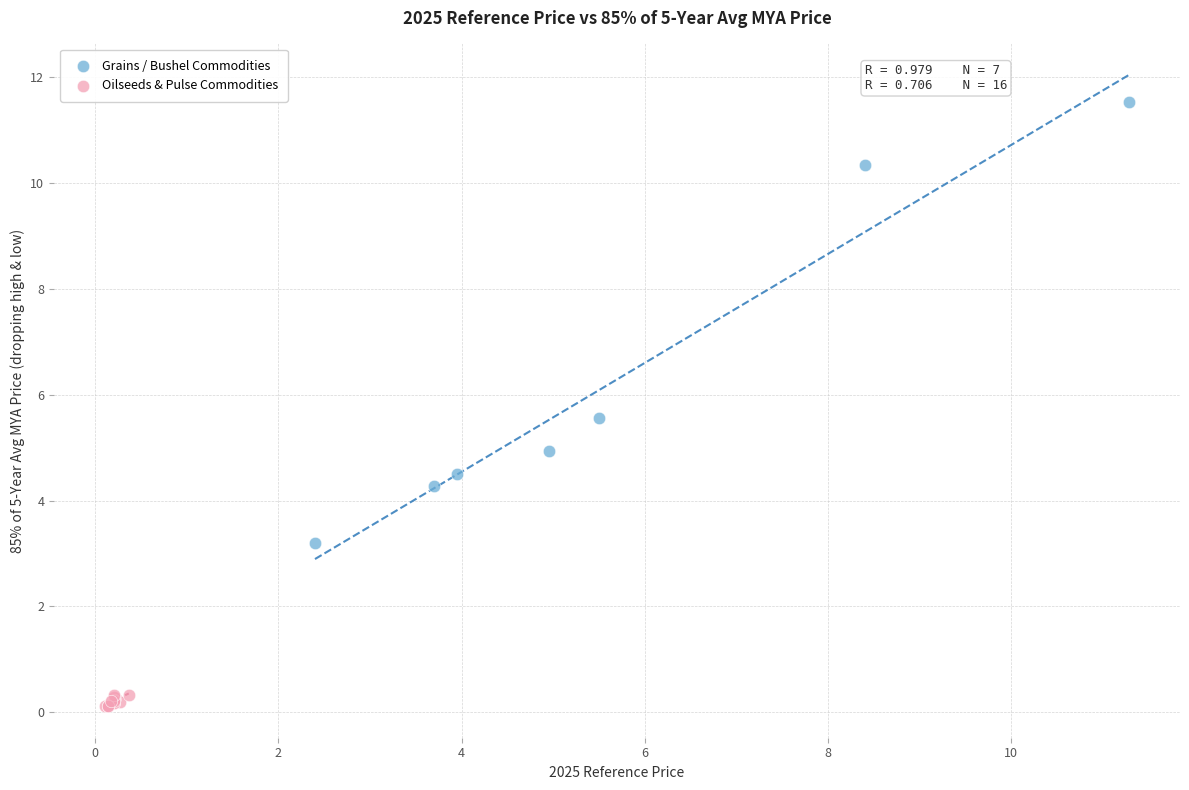

What are all the series names shown in the legend?

Grains / Bushel Commodities, Oilseeds & Pulse Commodities